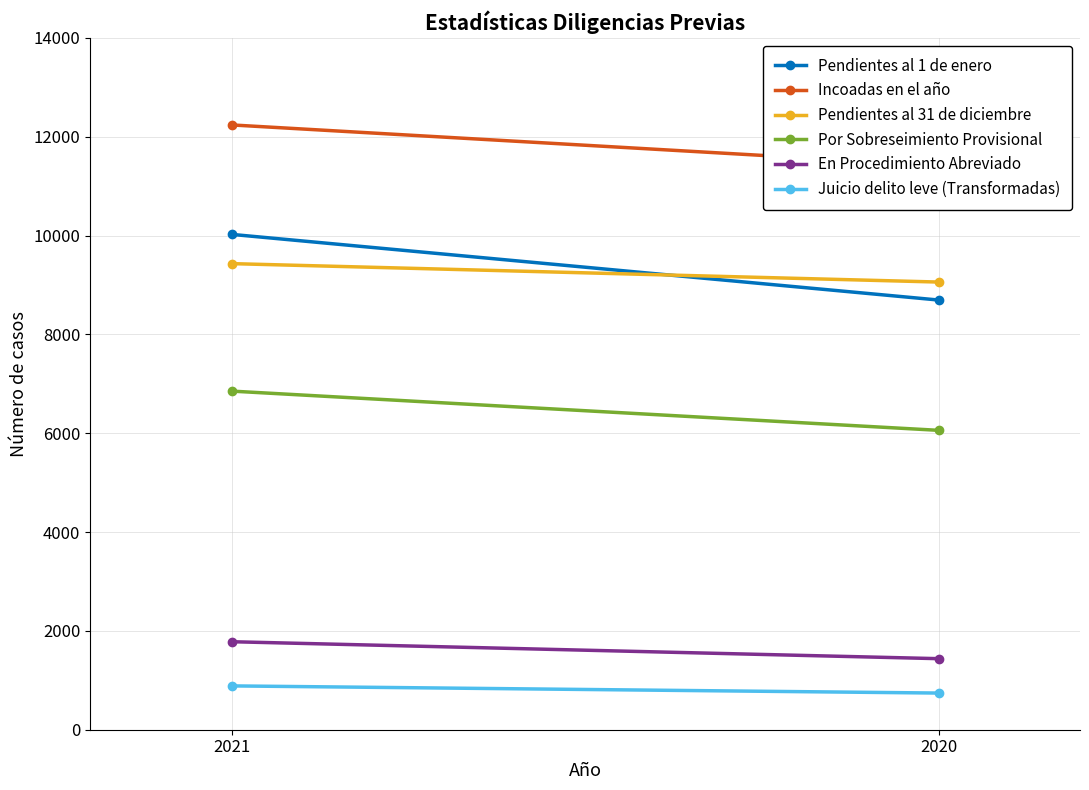

Rank the series at 2021 from highest to lowest value.

Incoadas en el año, Pendientes al 1 de enero, Pendientes al 31 de diciembre, Por Sobreseimiento Provisional, En Procedimiento Abreviado, Juicio delito leve (Transformadas)